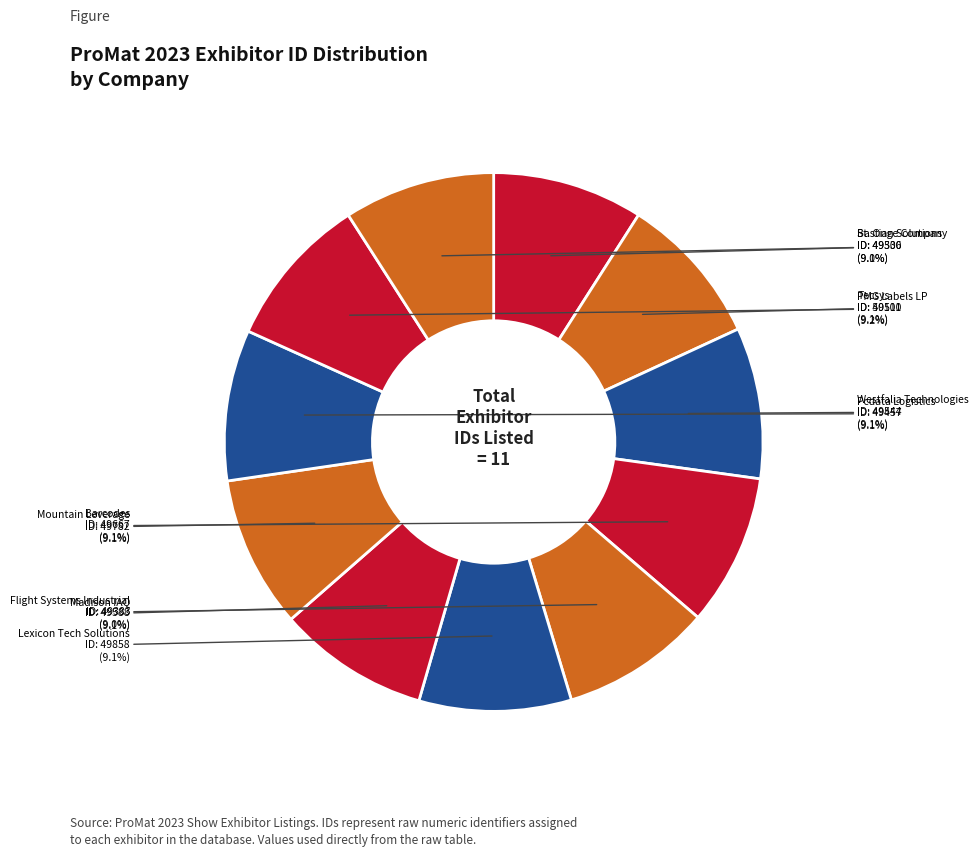

How many segments does this pie chart have?

11